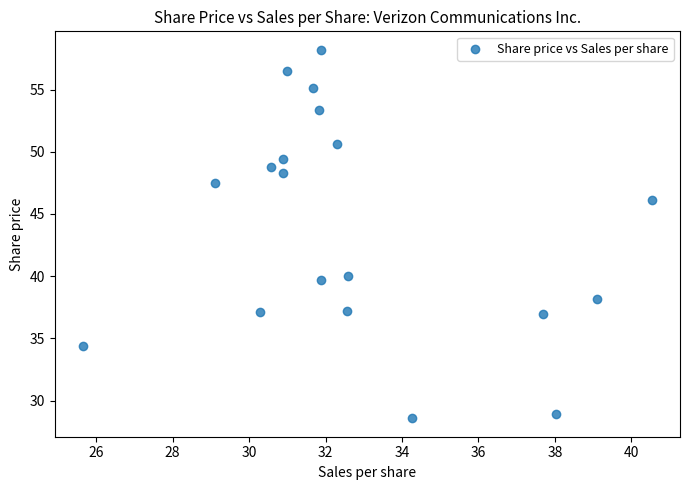

What is the range of Y values (max minus min)?

29.6